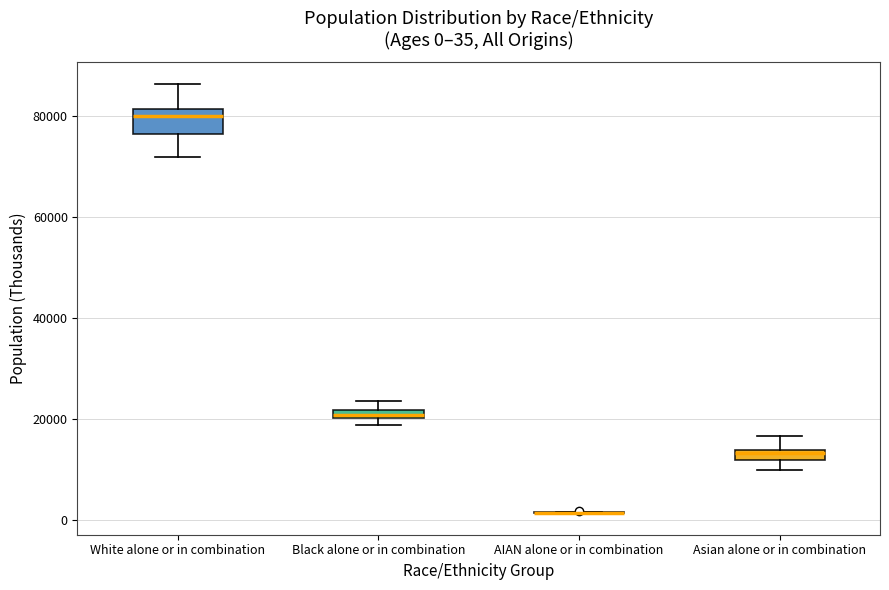

Which box is the tallest, from its lower edge to its upper edge?

White alone or in combination